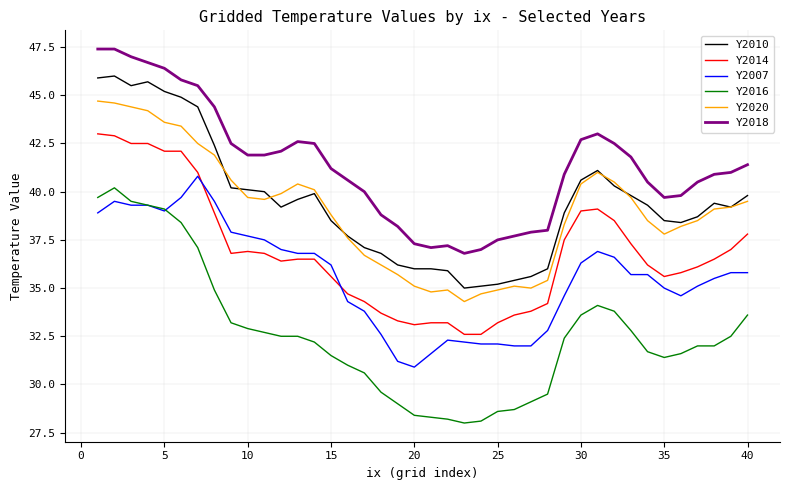

What is the highest value of the Y2016 series?

40.2